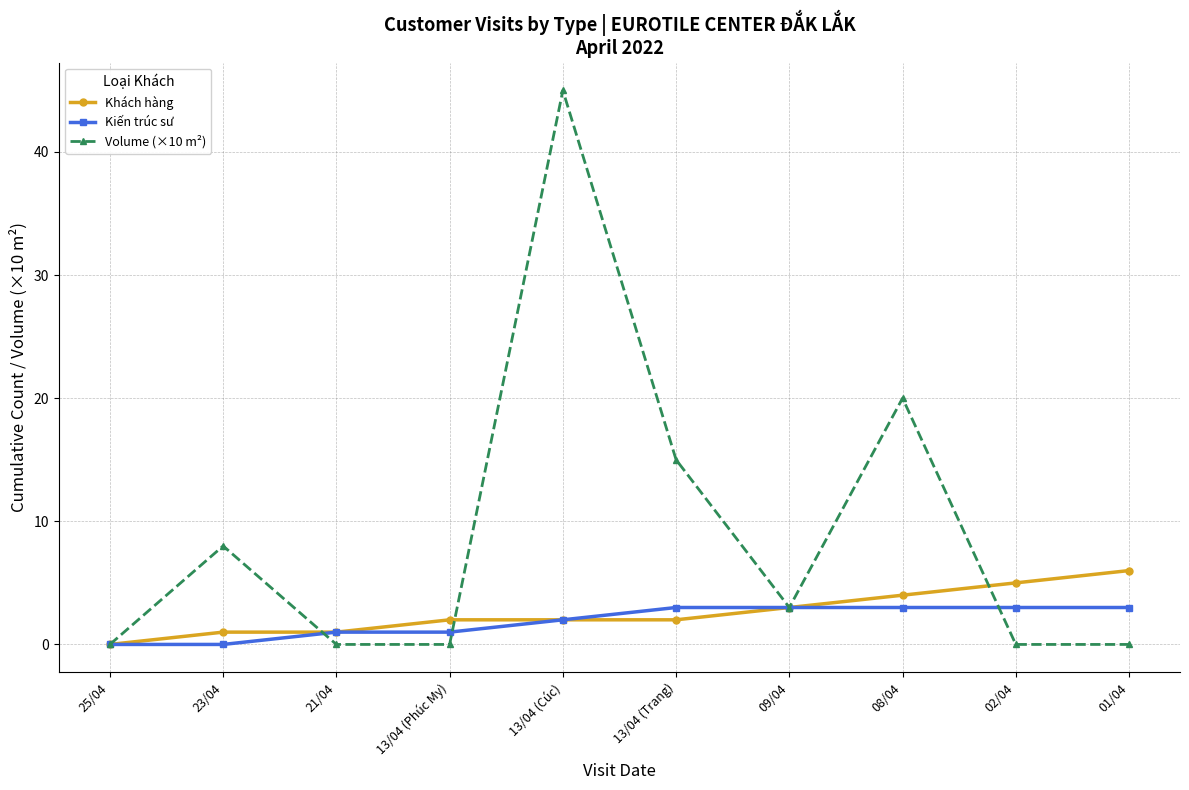

Which series changed the most between 25/04 and 13/04 (Cúc)?

Volume (×10 m²)